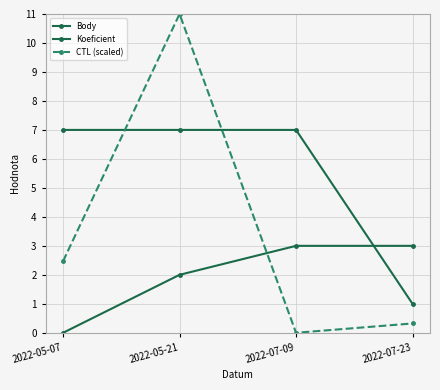

Rank the categories by Koeficient value from highest to lowest.

2022-07-09, 2022-07-23, 2022-05-21, 2022-05-07